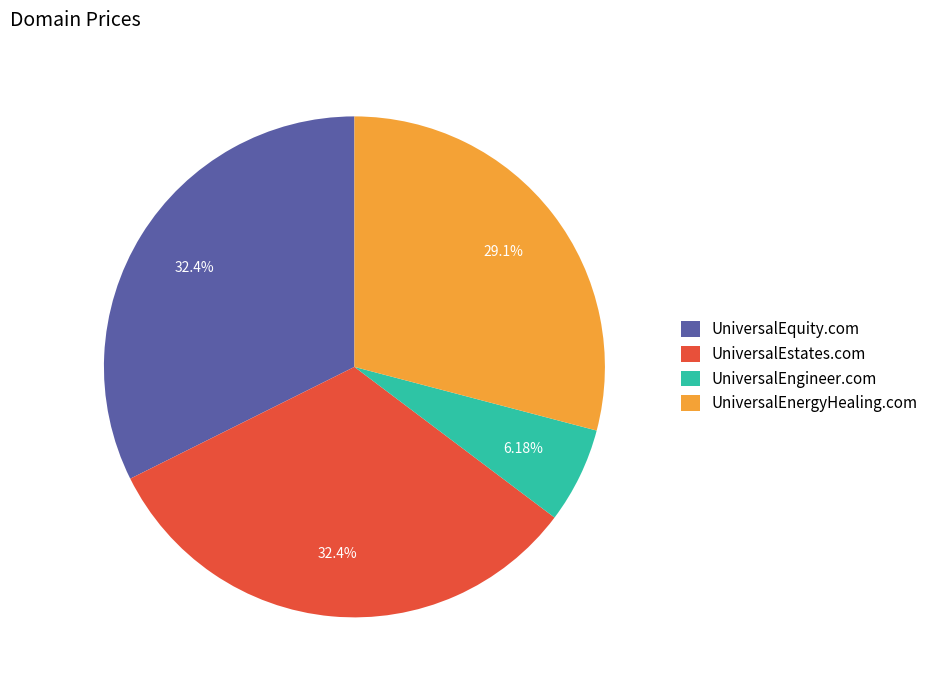

To the nearest percent, what is the difference between the largest and smallest slice percentages?

26%